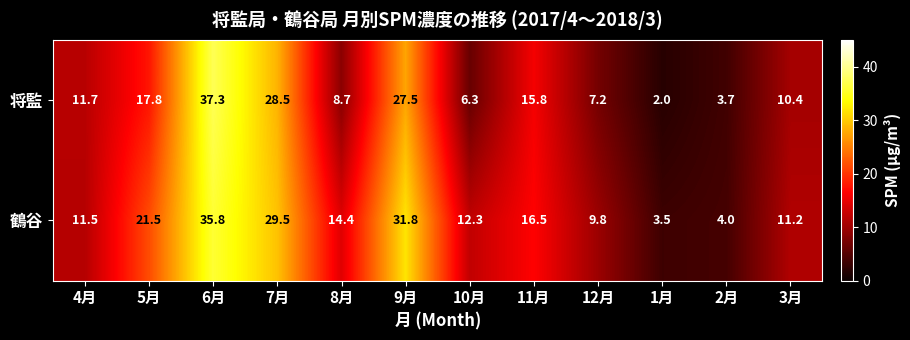

List the series in order of their overall mean, lowest first.

将監, 鶴谷